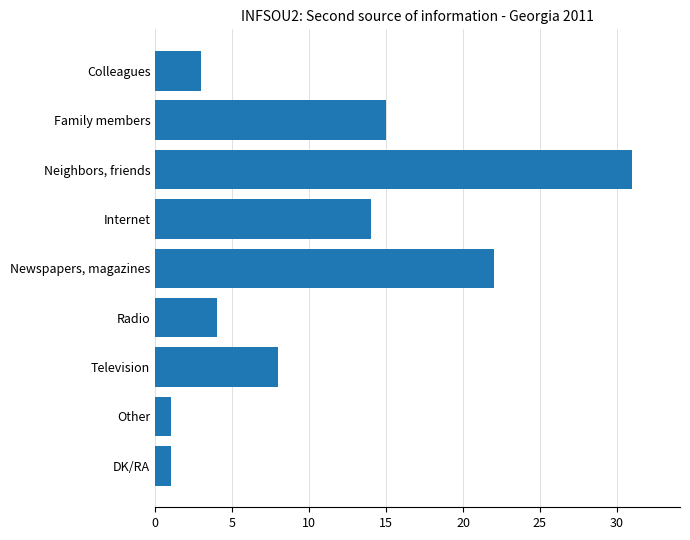

Where is the data nearest to the value 16?

Family members